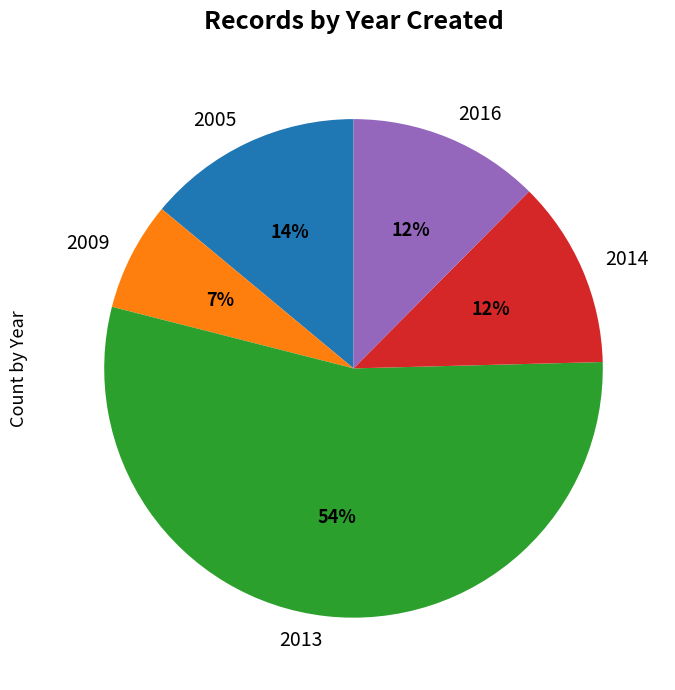

True or false: 2005 accounts for 28% of the total.

False